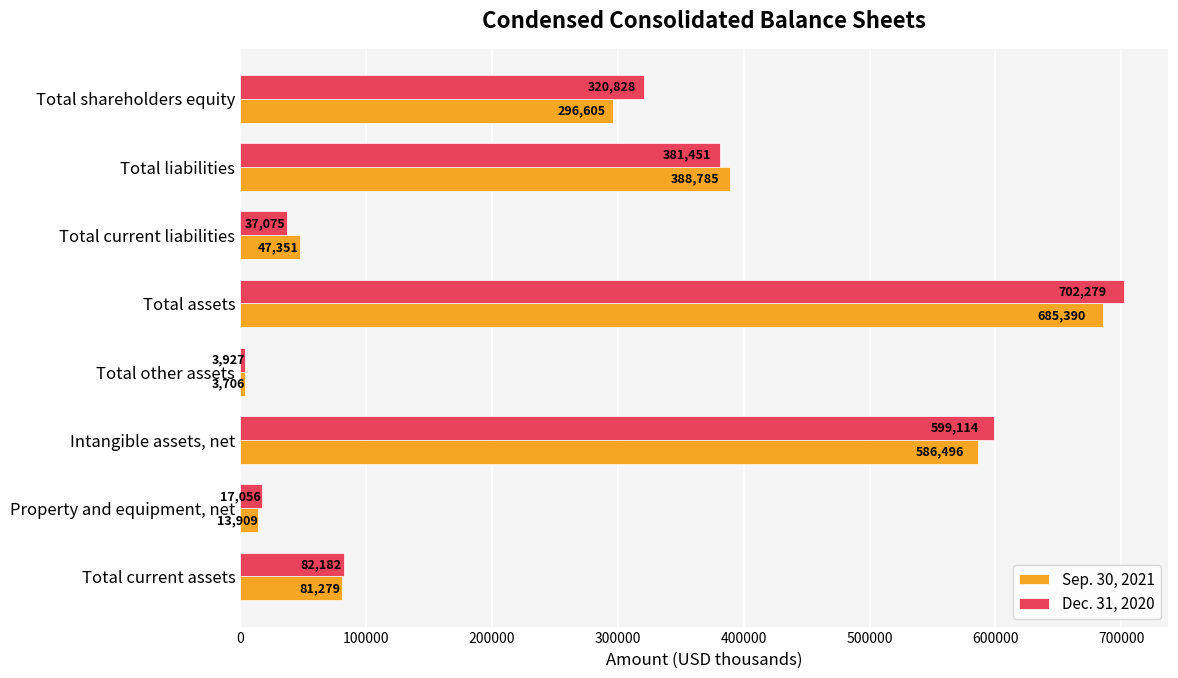

What is the sum of all Dec. 31, 2020 values?

2143912